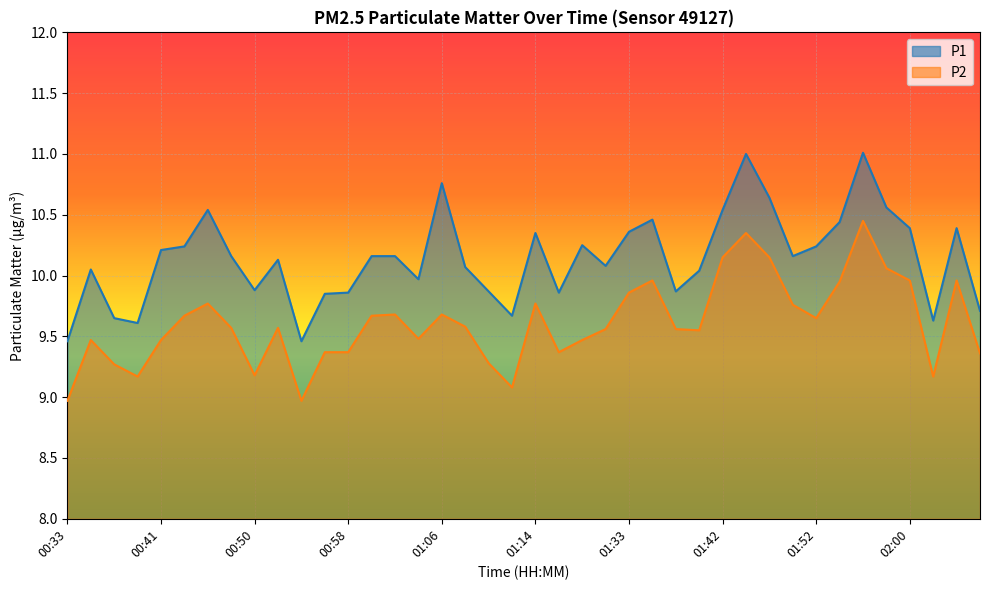

What is the label of the 20th point from the right?

01:14